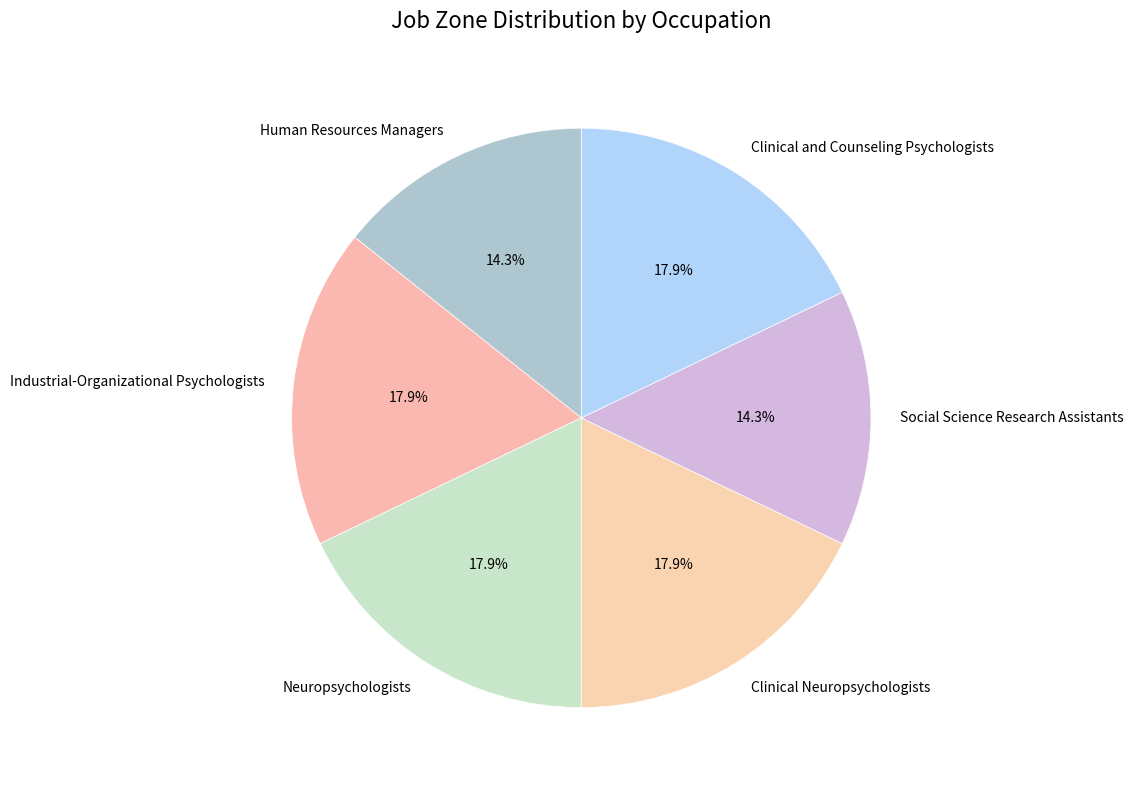

Count the number of slices in the pie.

6